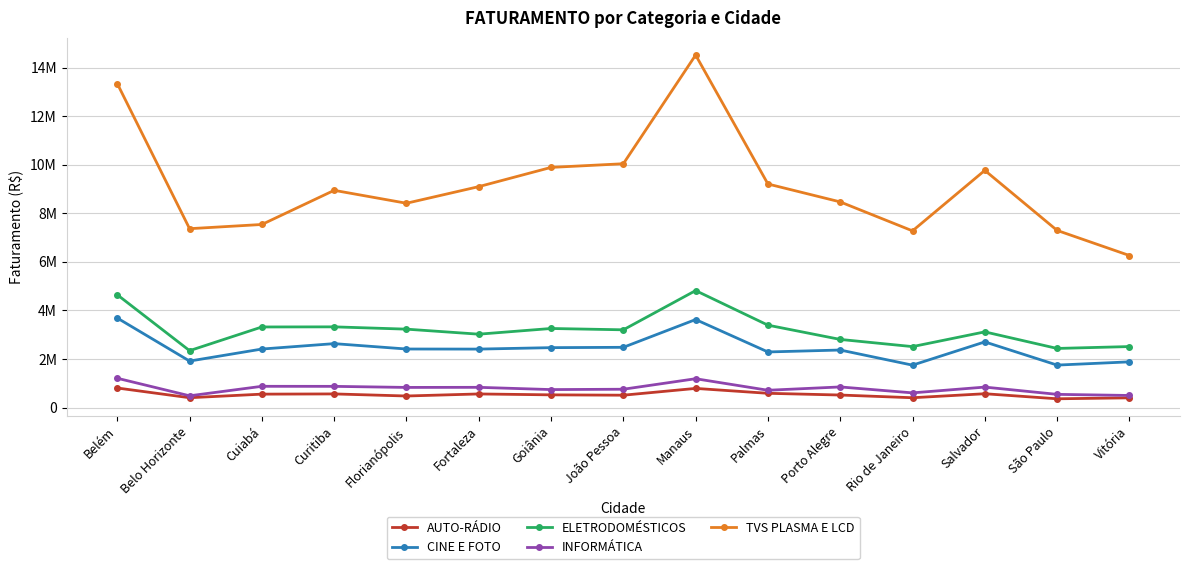

Is it true that TVS PLASMA E LCD equals 12614952.1 at São Paulo?

False